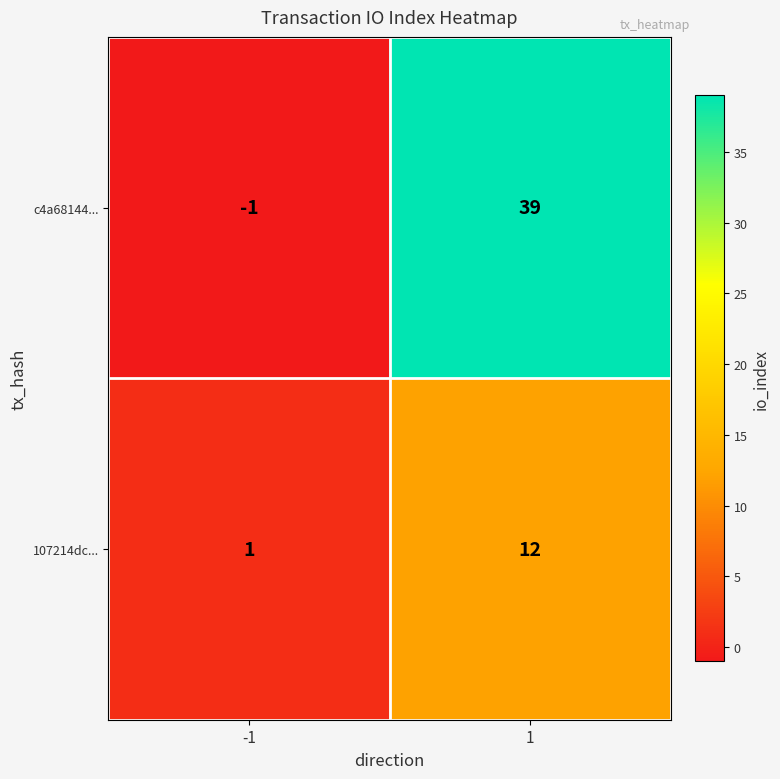

Rank the series by their average value, from lowest to highest.

107214dc..., c4a68144...